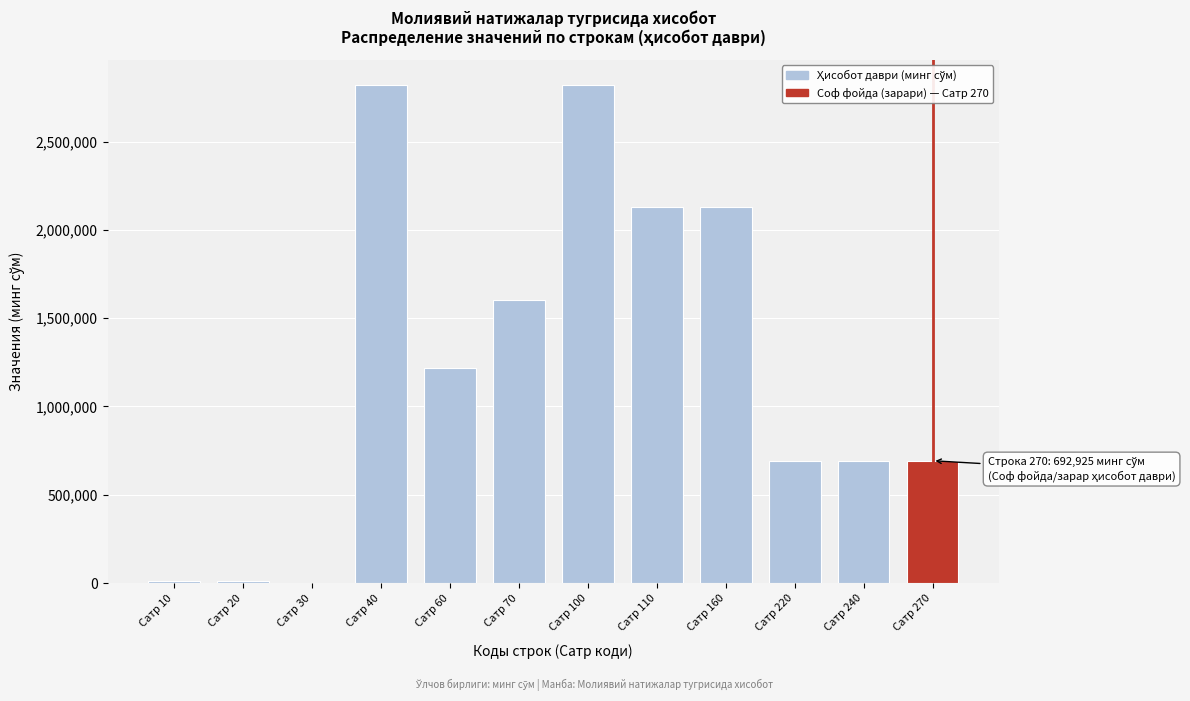

The value at Сатр 160 is 3224816. True or false?

False